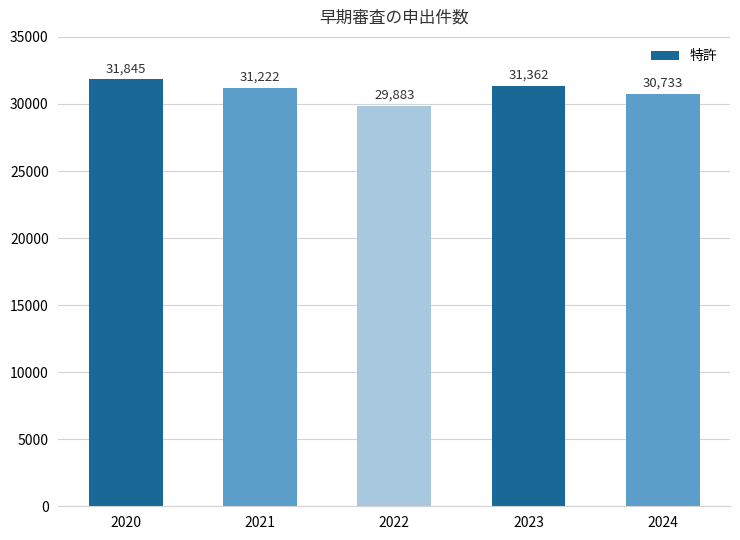

The value at 2020 is 31845. True or false?

True